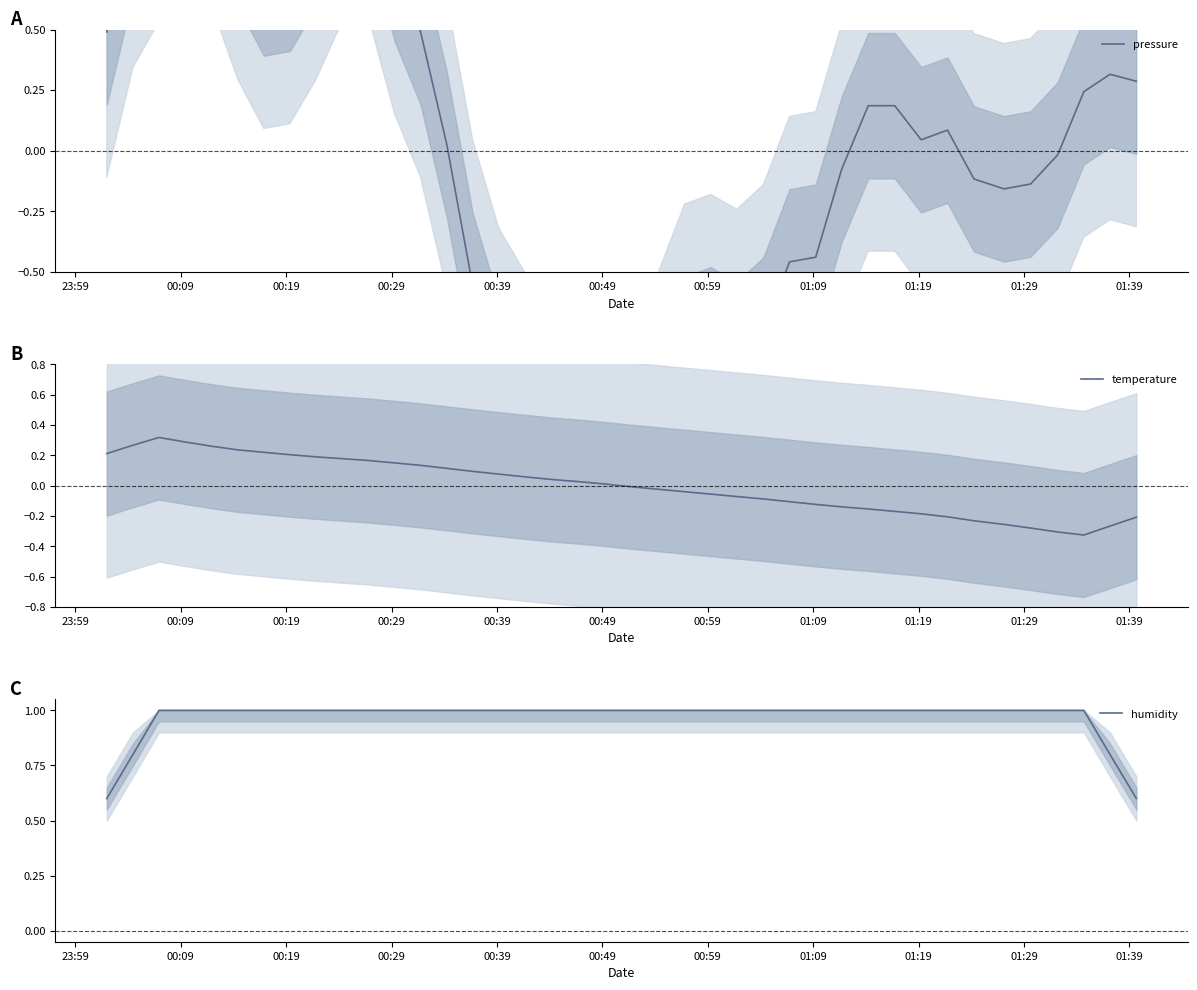

Does the chart have visible grid lines?

No